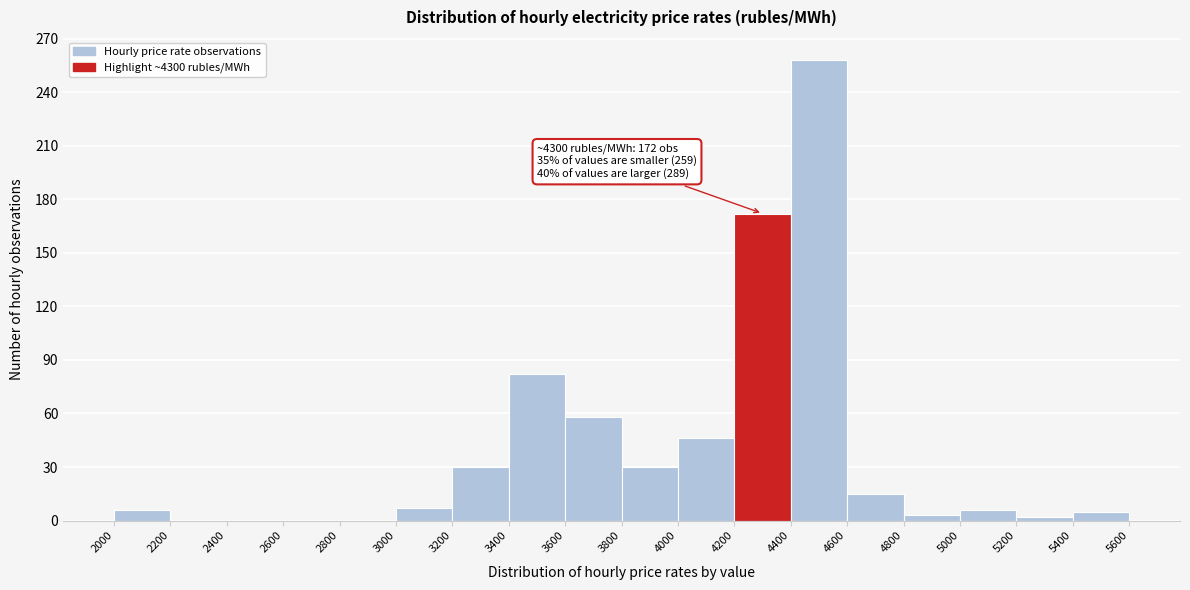

Over which range of the x-axis is the bar tallest?

4400 to 4600